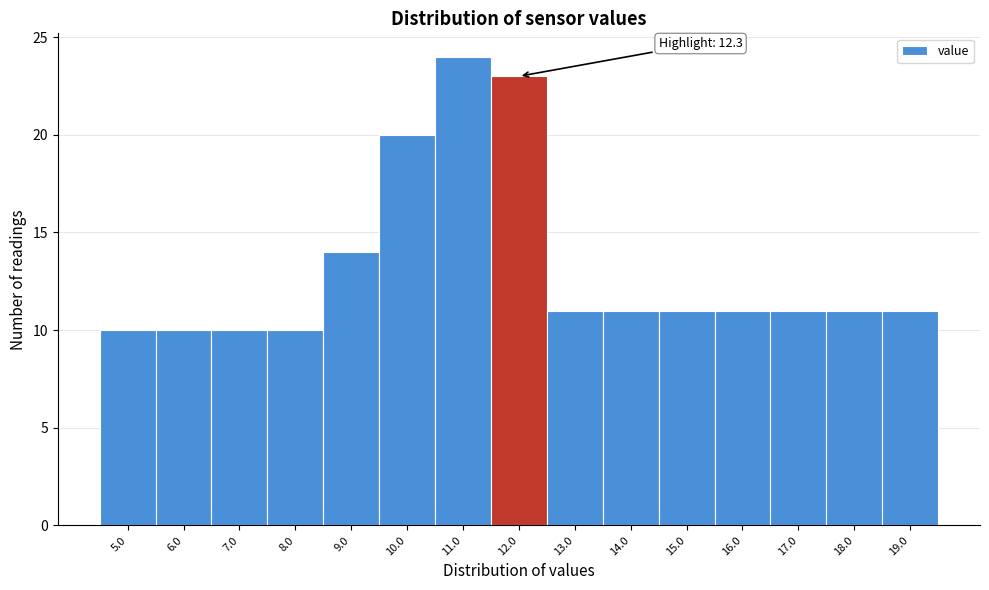

Reading left to right, transcribe all the data shown in this chart.

10	10	10	10	14	20	24	23	11	11	11	11	11	11	11